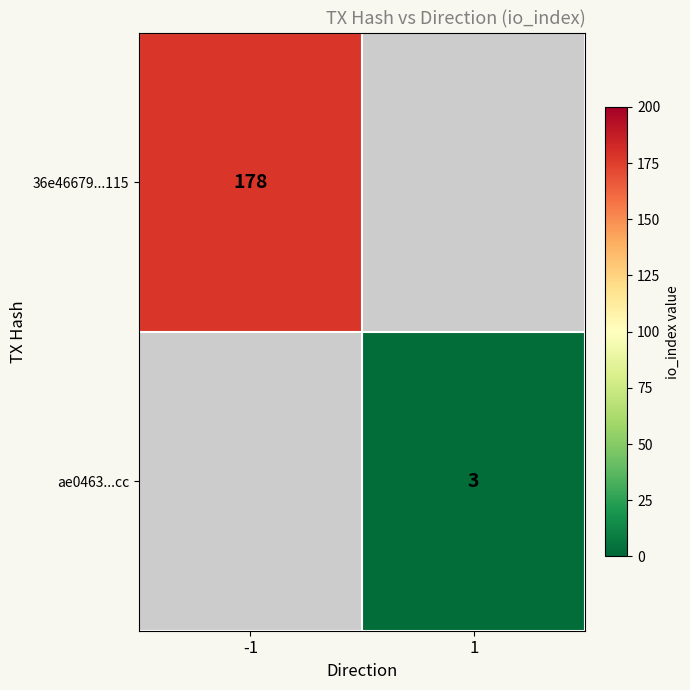

What is the smallest value displayed?

3.0